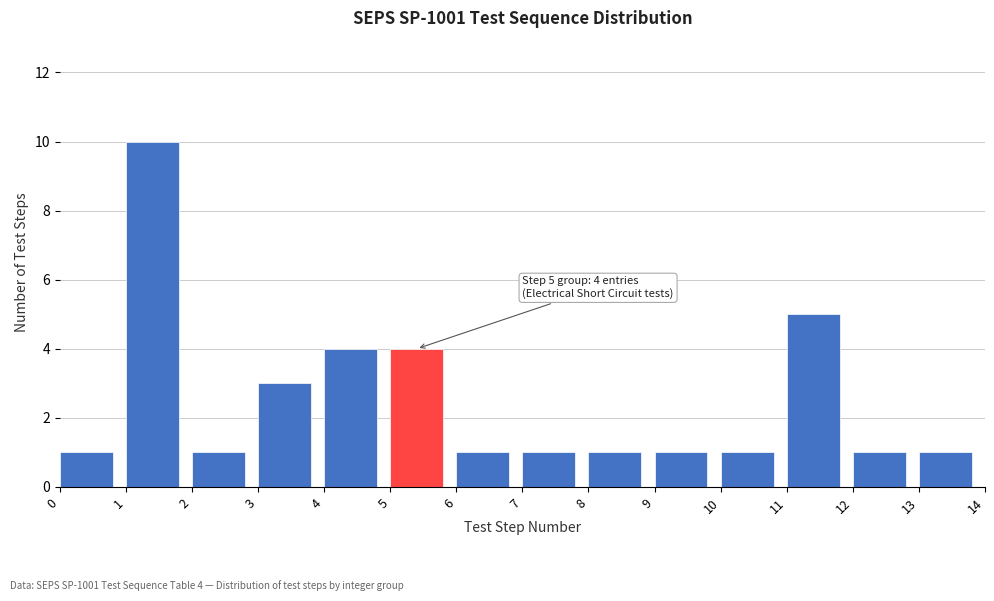

Reading left to right, transcribe all the data shown in this chart.

1	10	1	3	4	4	1	1	1	1	1	5	1	1